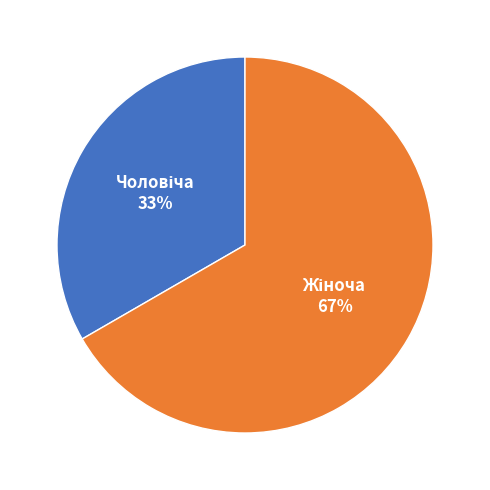

How many segments does this pie chart have?

2